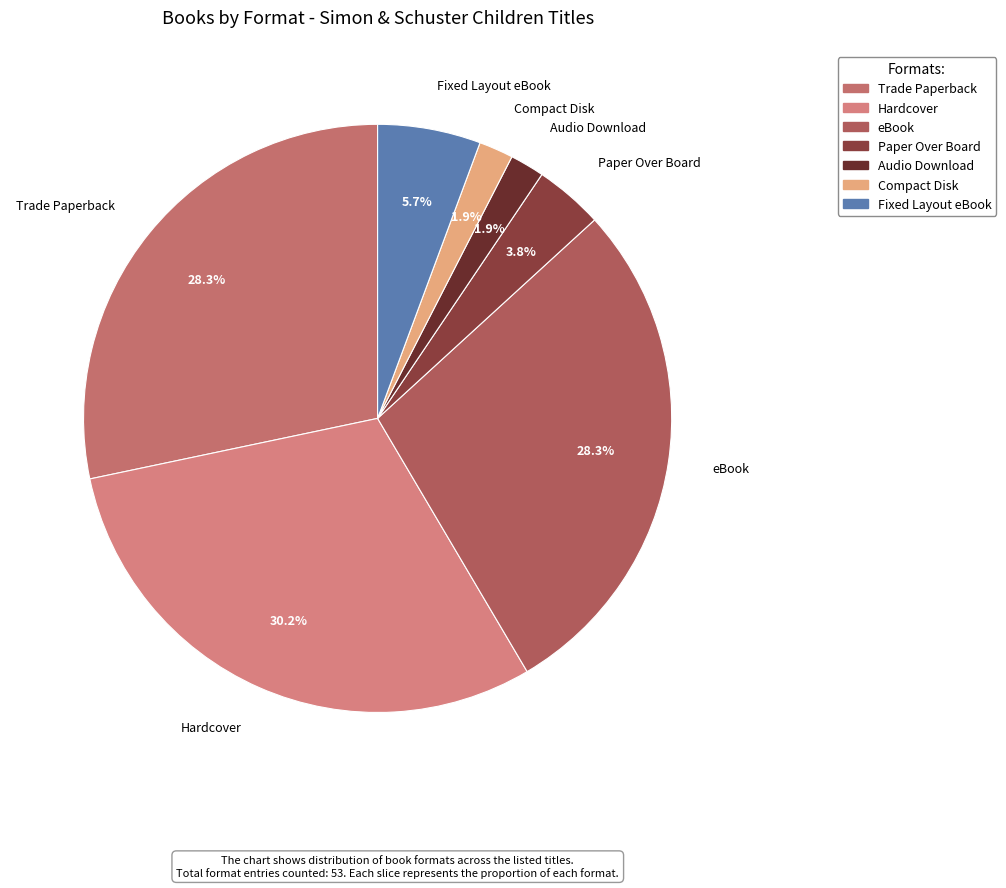

To the nearest percent, what is the average slice percentage?

14%